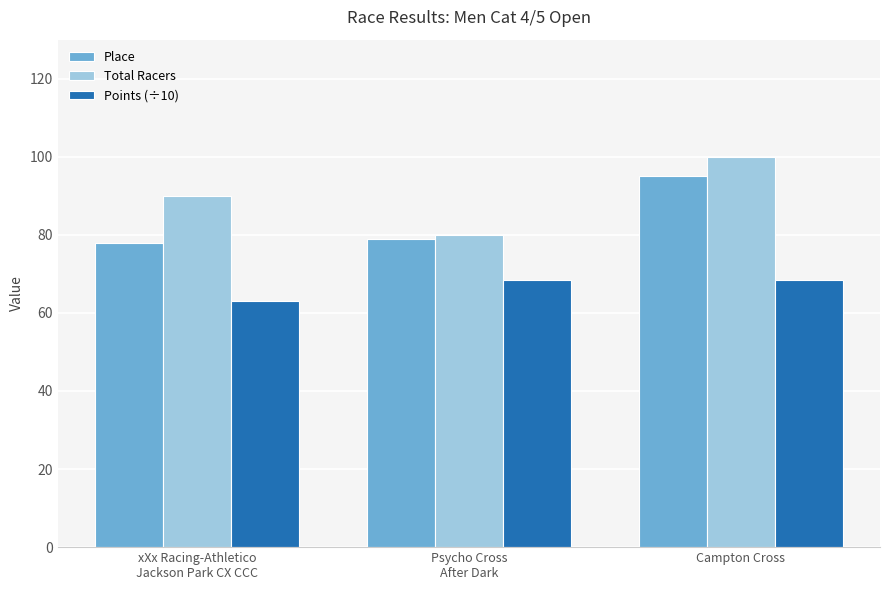

What is the maximum value shown in the chart?

100.0